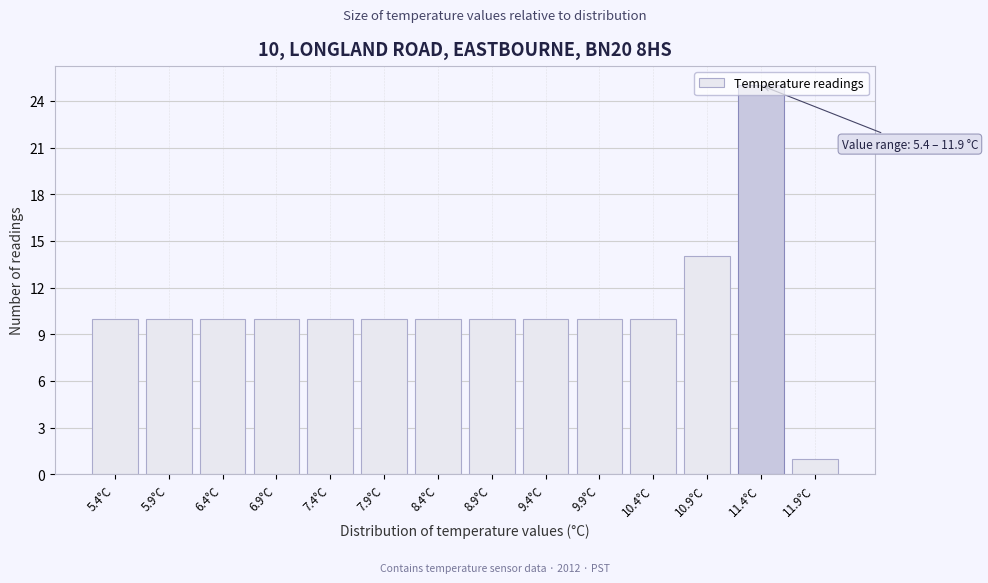

What is the maximum value shown in the chart?

25